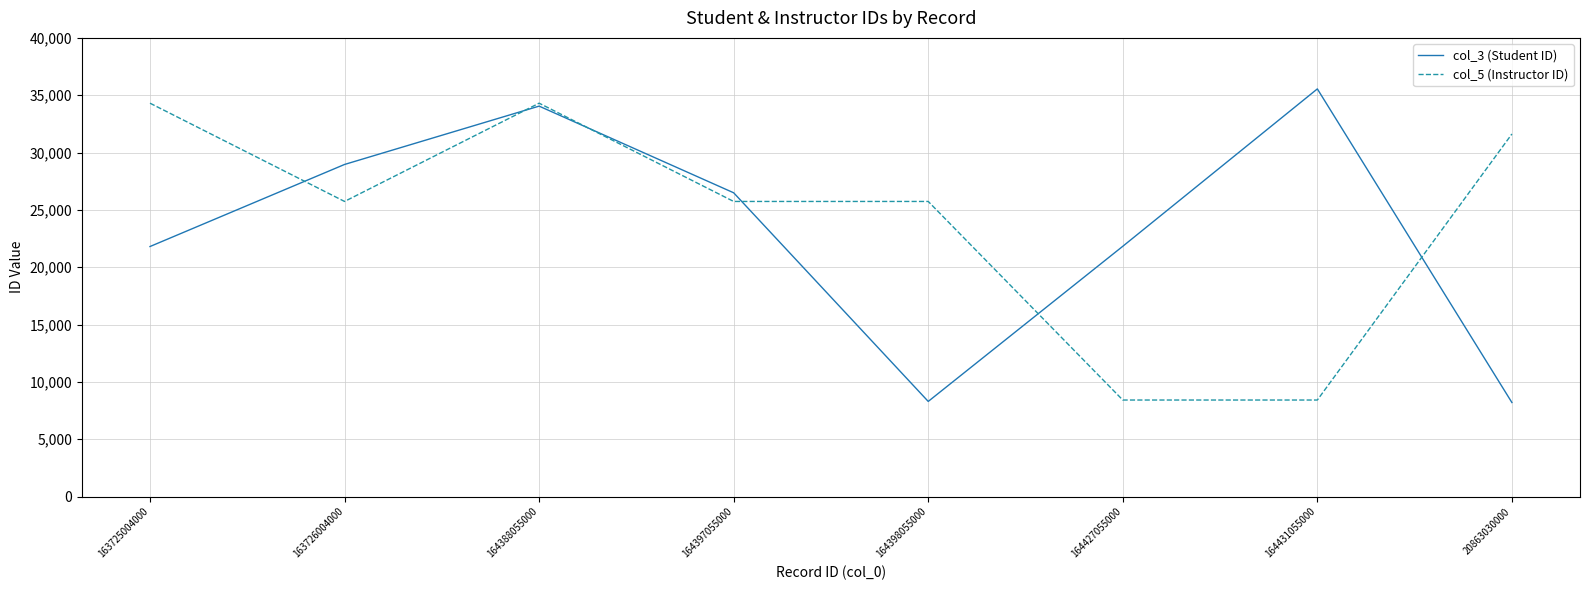

True or false: col_5 (Instructor ID) and col_3 (Student ID) intersect in this chart.

True